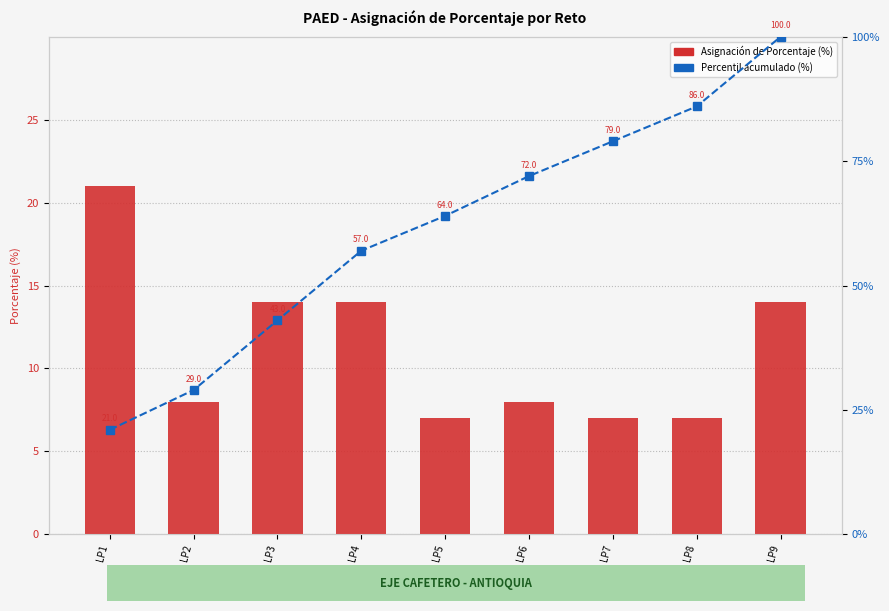

What is the total value across all series at LP5?

71